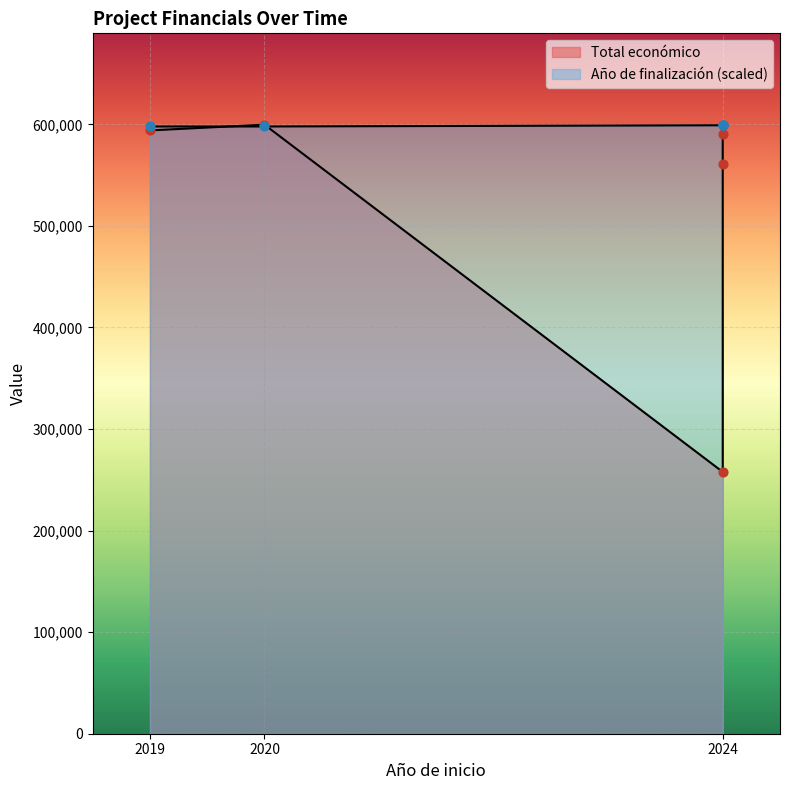

What is the change in value from 2019 to 2024?

-3279